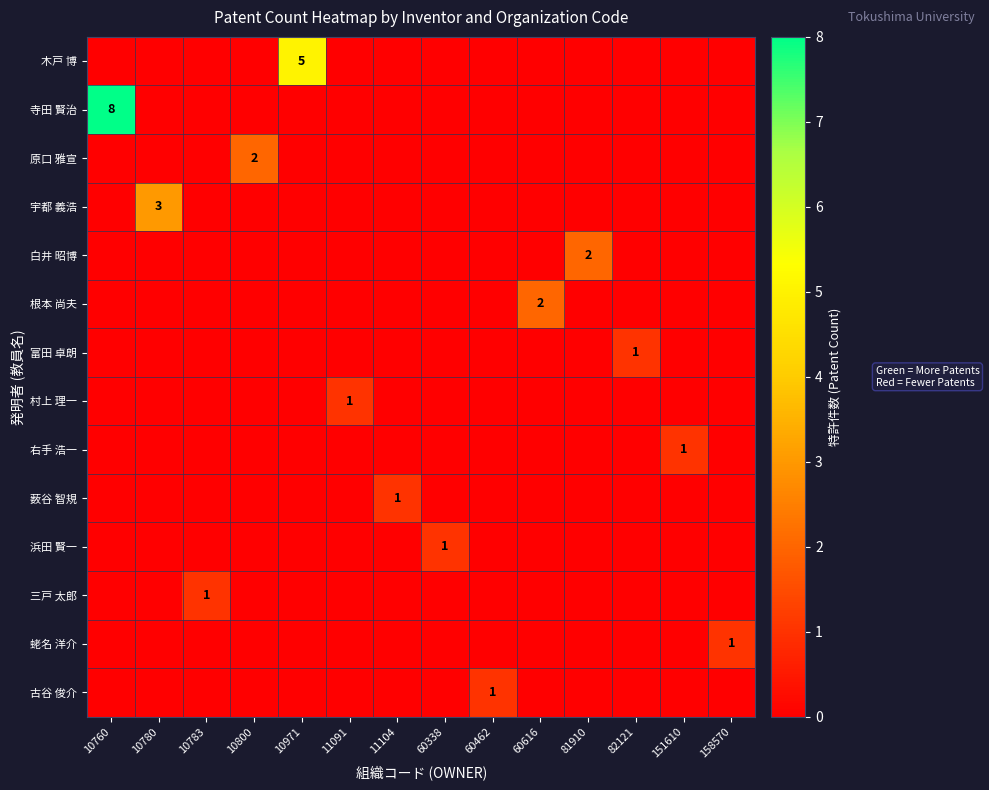

What is the difference between the maximum and second lowest values in the 浜田 賢一 series?

1